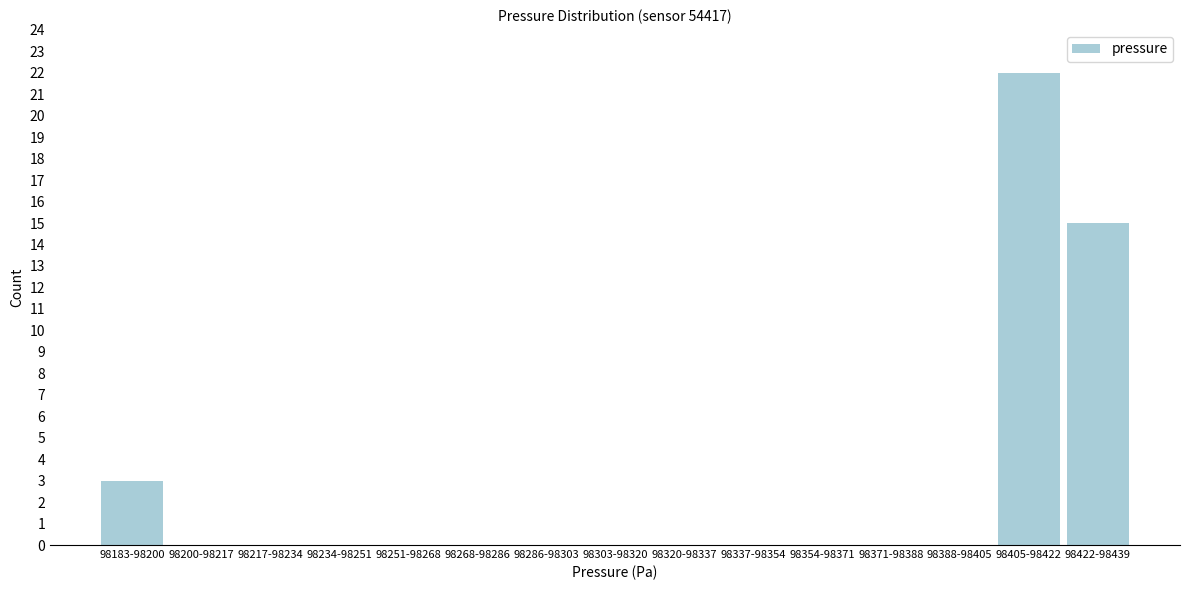

Reading right to left, extract all data points from this chart.

98422-98439=15	98405-98422=22	98388-98405=0	98371-98388=0	98354-98371=0	98337-98354=0	98320-98337=0	98303-98320=0	98286-98303=0	98268-98286=0	98251-98268=0	98234-98251=0	98217-98234=0	98200-98217=0	98183-98200=3